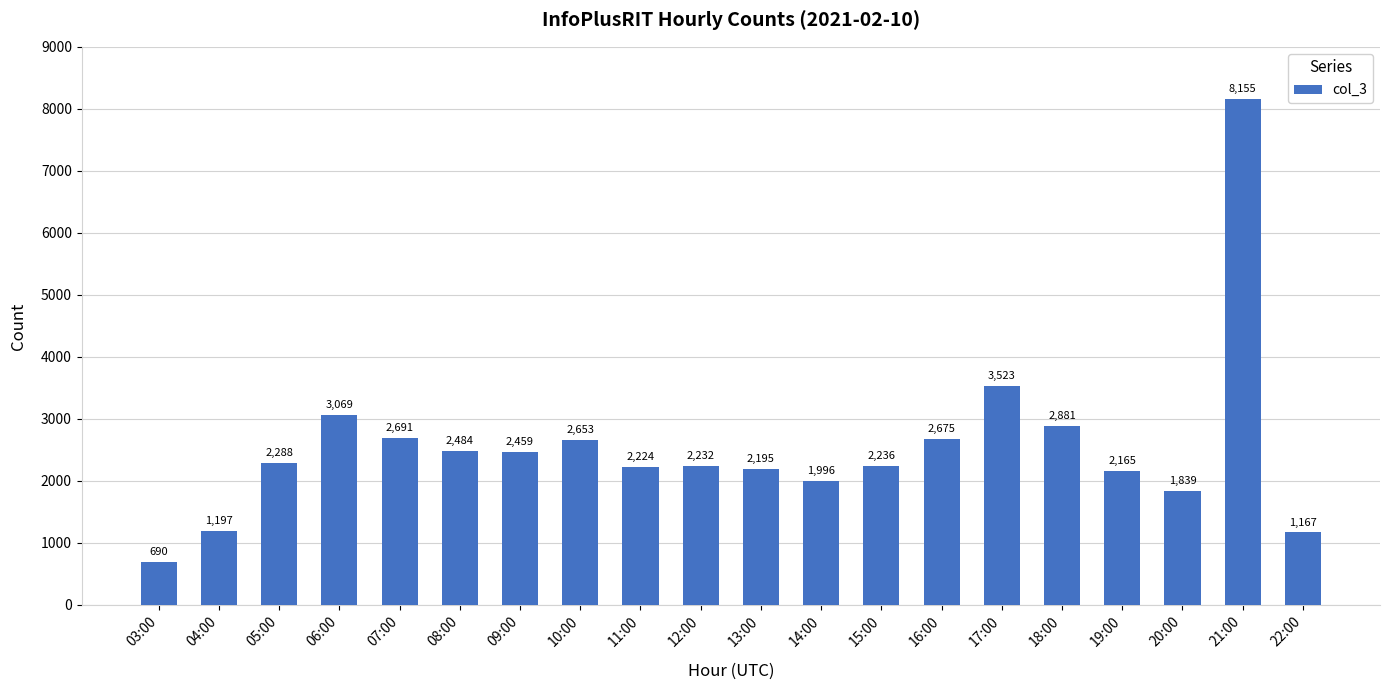

Rank the categories by value from highest to lowest.

21:00, 17:00, 06:00, 18:00, 07:00, 16:00, 10:00, 08:00, 09:00, 05:00, 15:00, 12:00, 11:00, 13:00, 19:00, 14:00, 20:00, 04:00, 22:00, 03:00